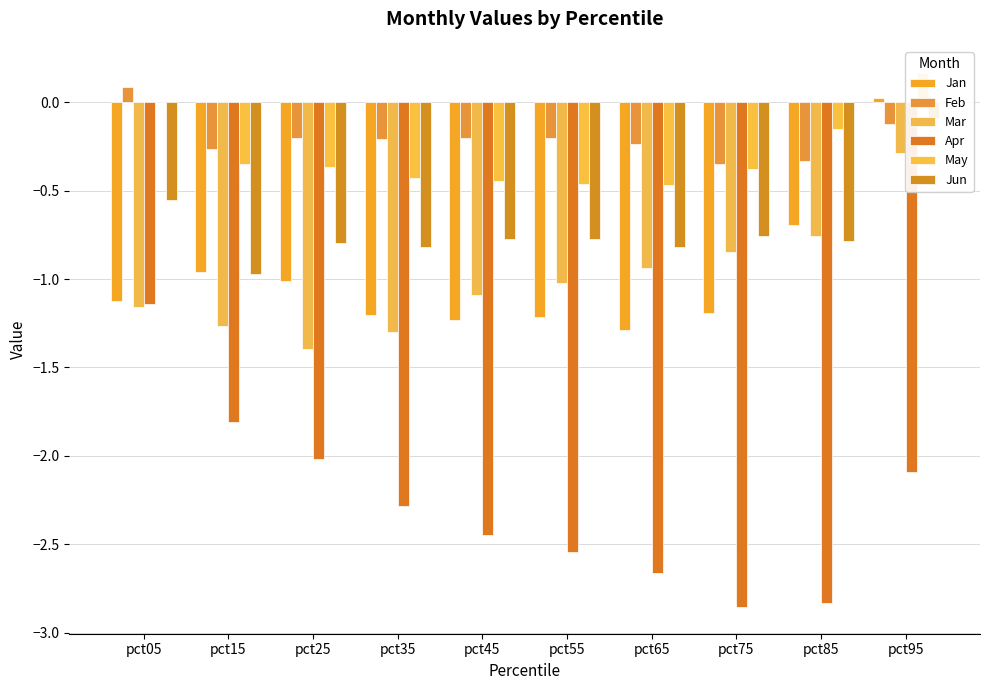

Count the number of categories in the chart.

10